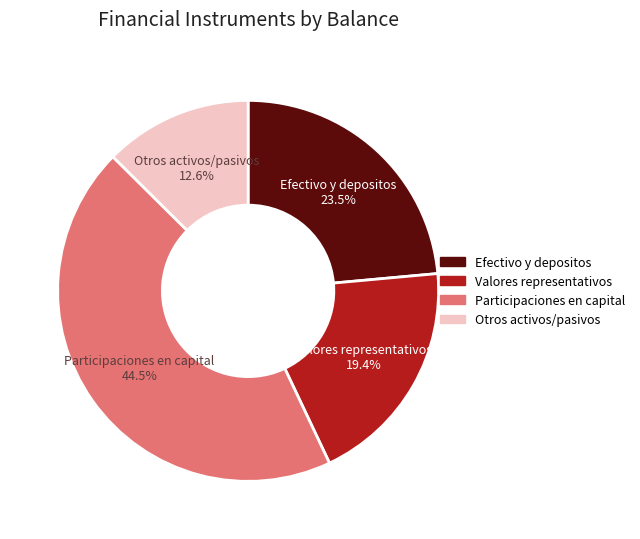

Is there a majority slice in this chart?

No